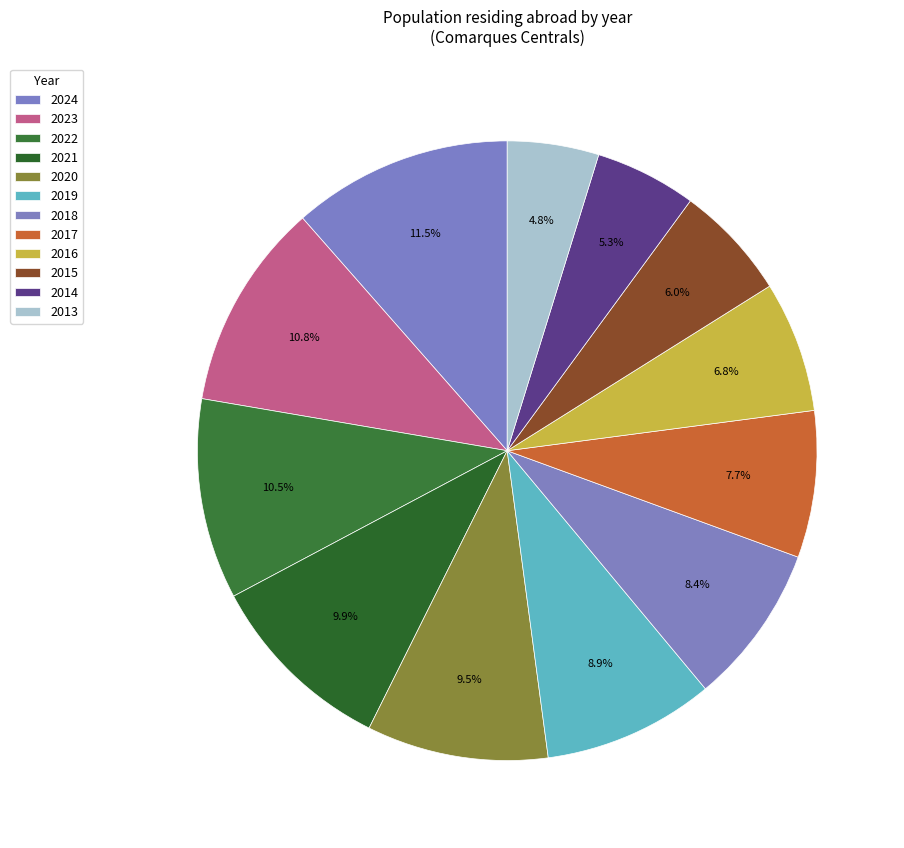

Between 2019 and 2015, which is larger?

2019